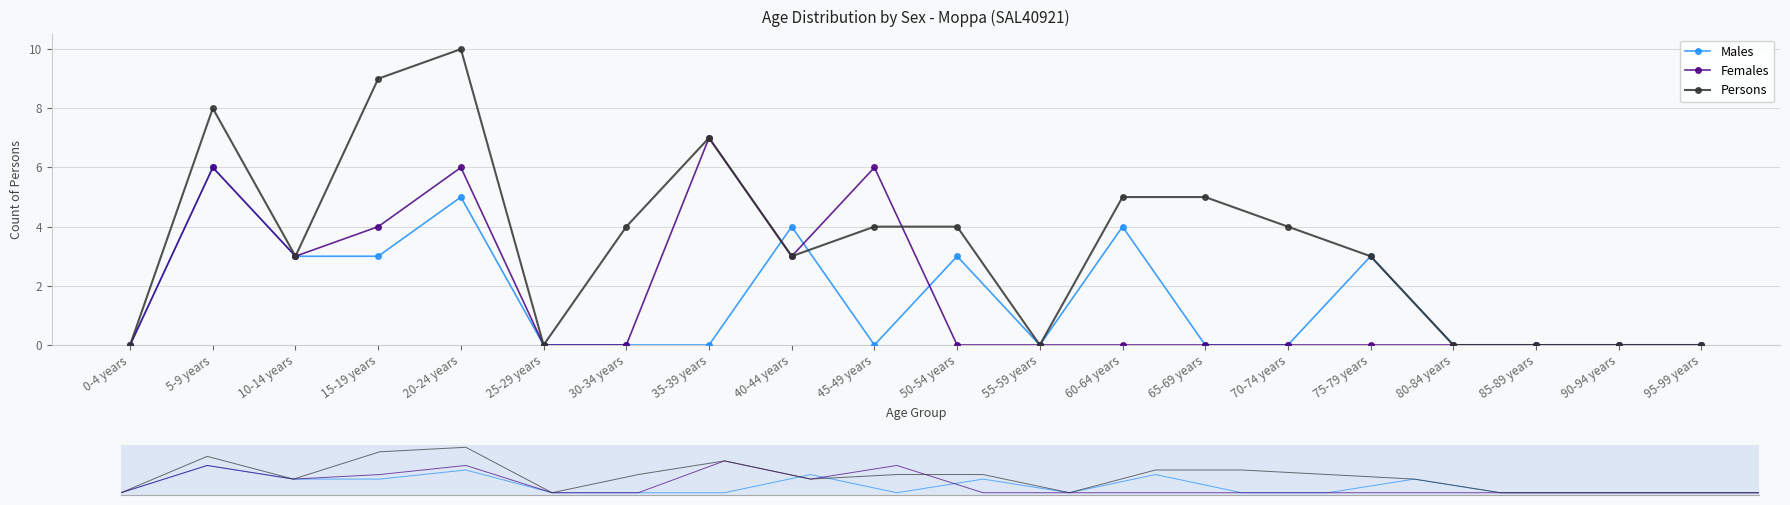

How many intersections are there between Females and Males?

3